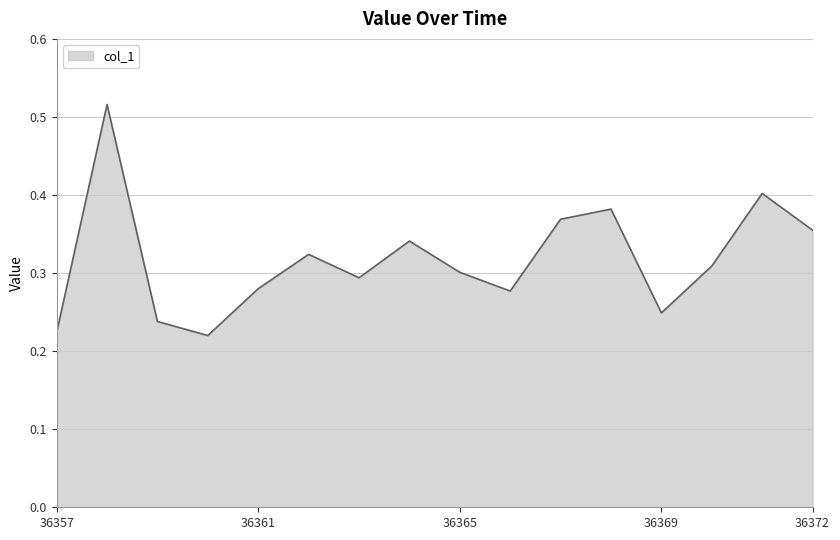

Does the chart have visible grid lines?

Yes